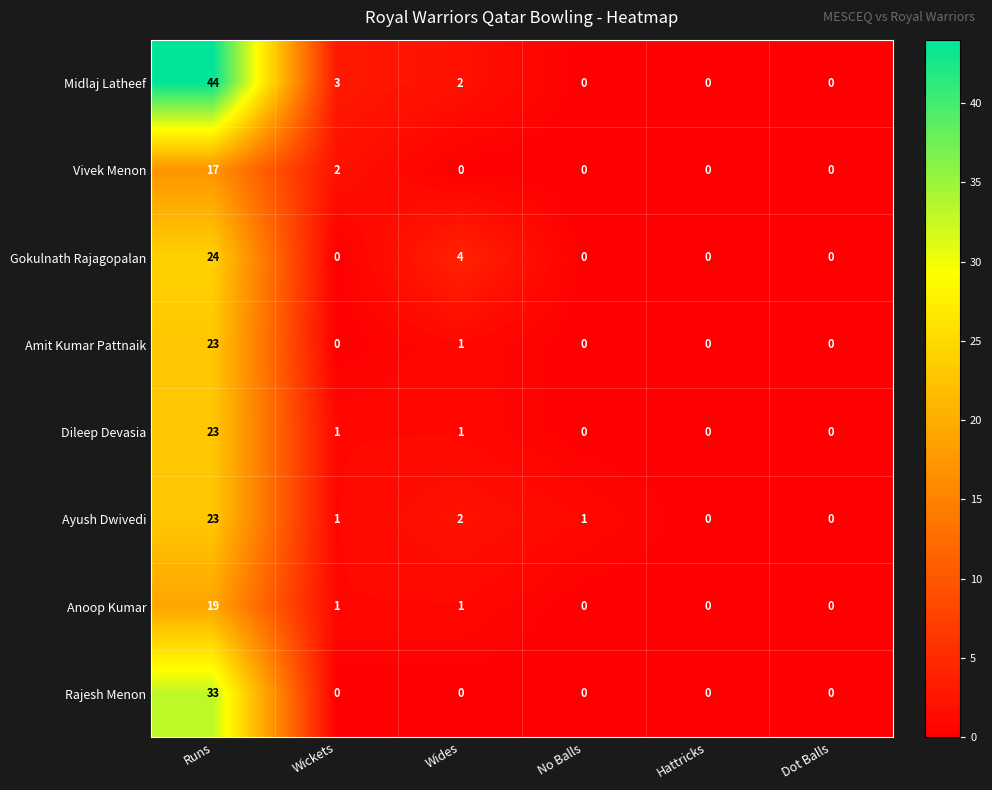

What is the greatest value displayed?

44